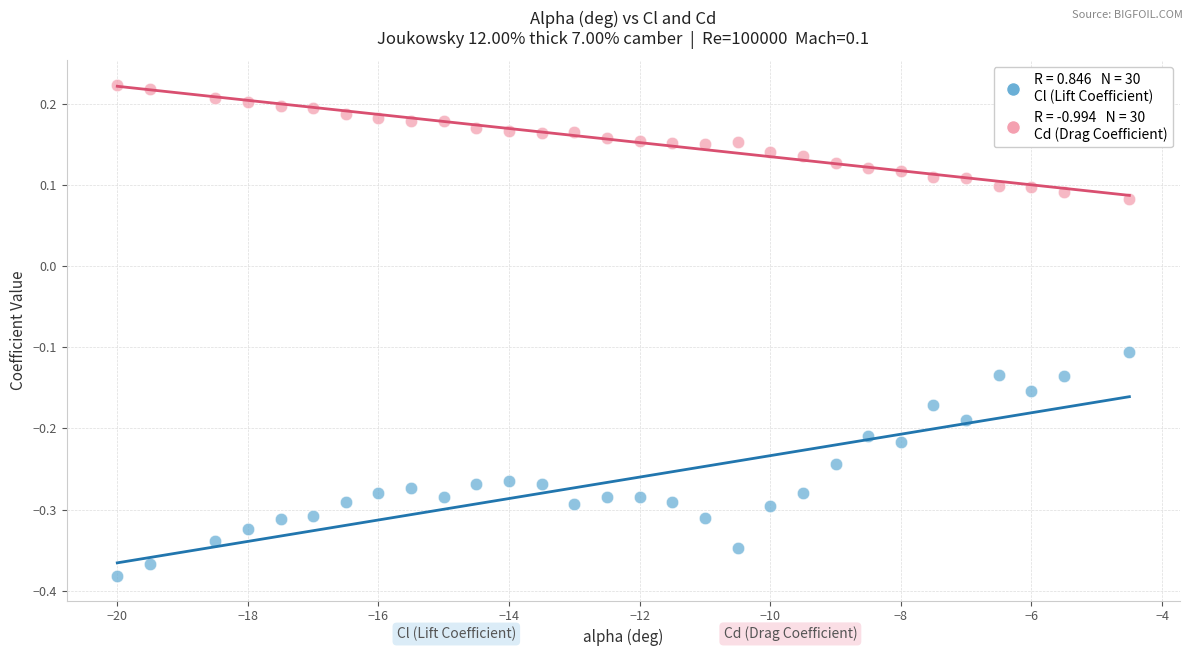

Across all data points, what is the range of Y values (max minus min)?

0.6